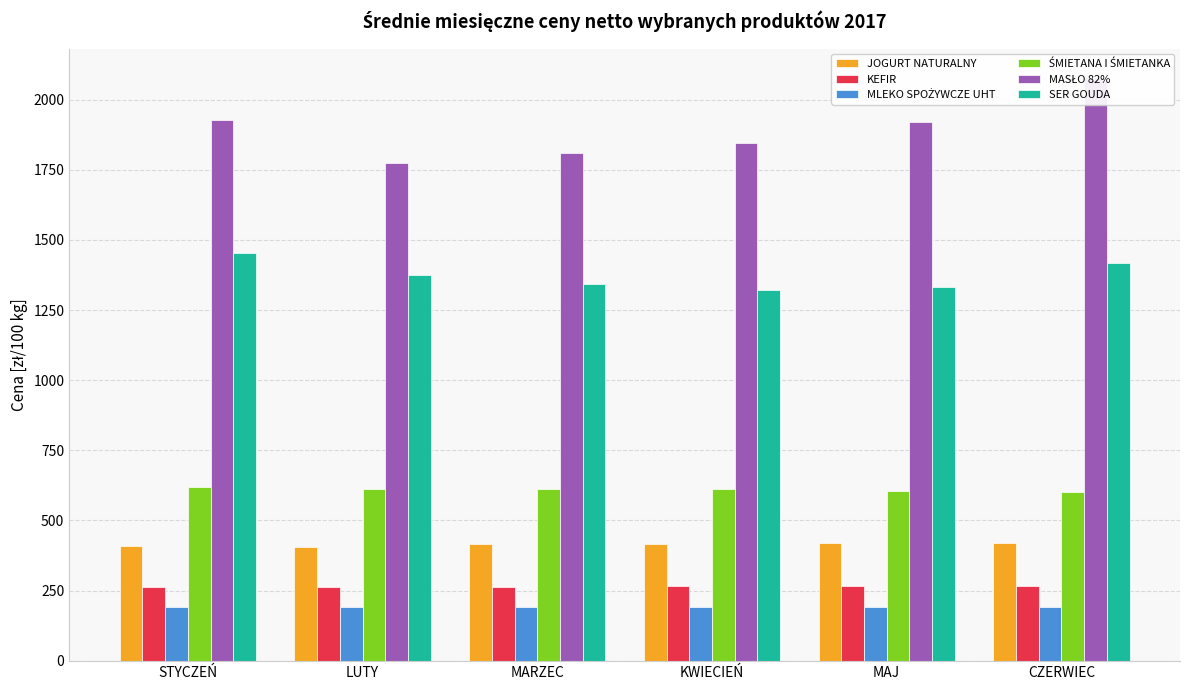

Which category has the highest value in the KEFIR series?

MAJ